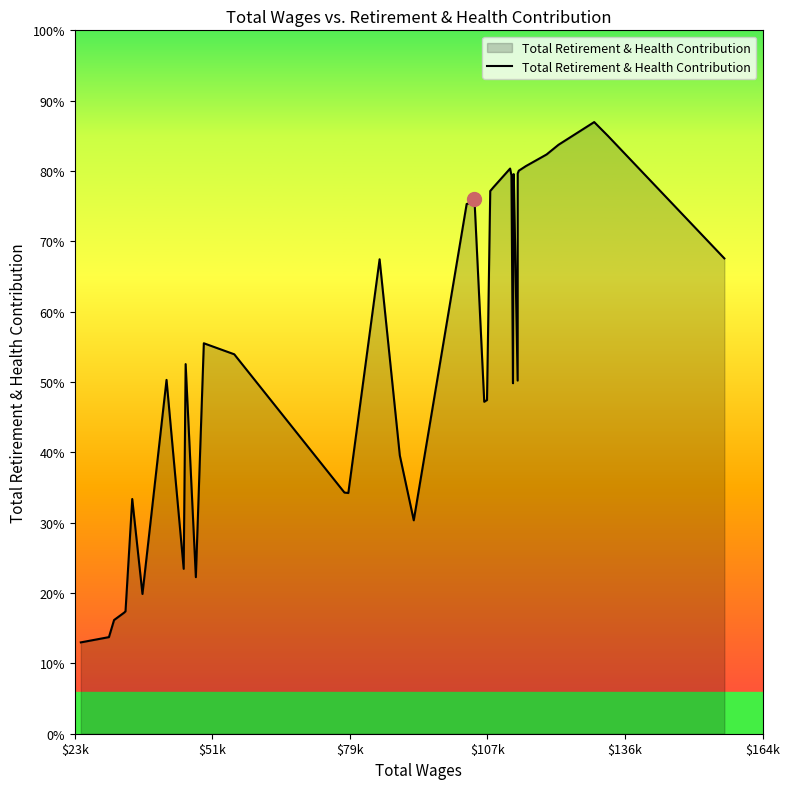

Rank the categories by value from lowest to highest.

39, 38, 37, 36, 35, 33, 29, 31, 22, 34, 25, 26, 23, 18, 17, 11, 8, 32, 30, 27, 28, 24, 0, 21, 20, 19, 16, 15, 14, 12, 10, 9, 7, 6, 13, 5, 4, 3, 1, 2